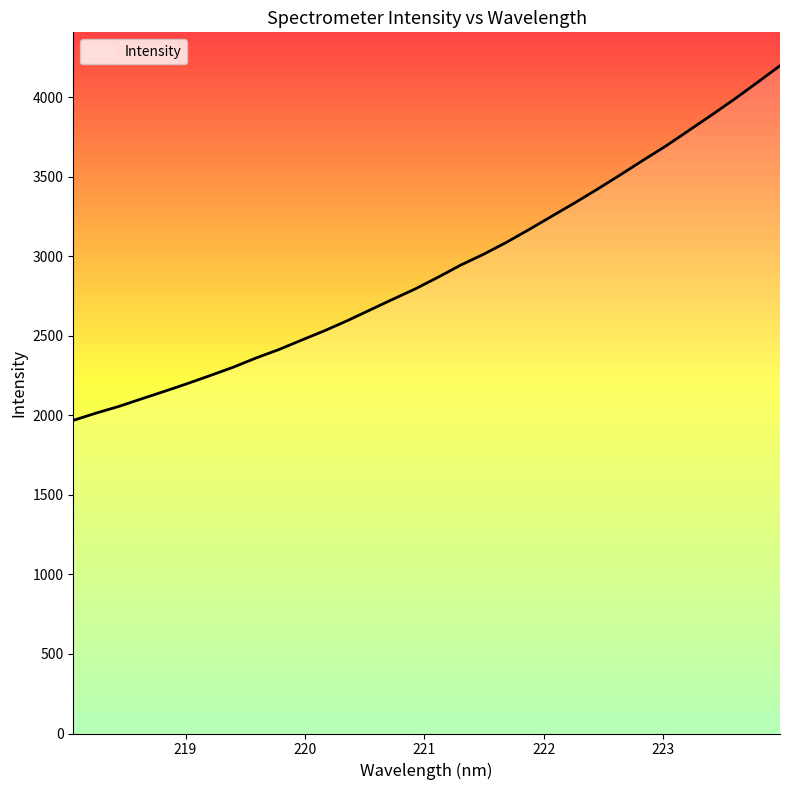

What is the greatest value displayed?

4198.2